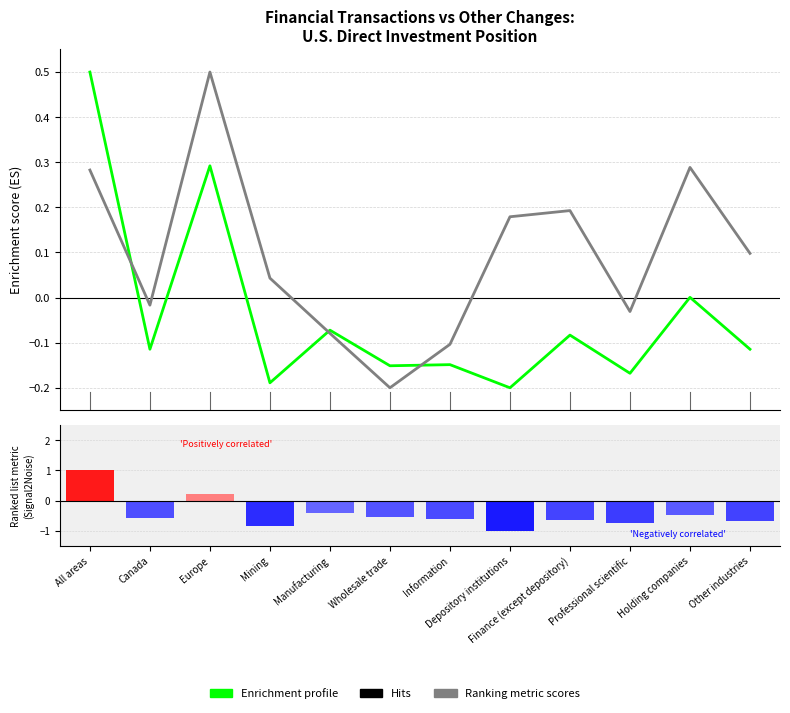

Which series has the largest total across all categories?

Other changes in position (col_10)